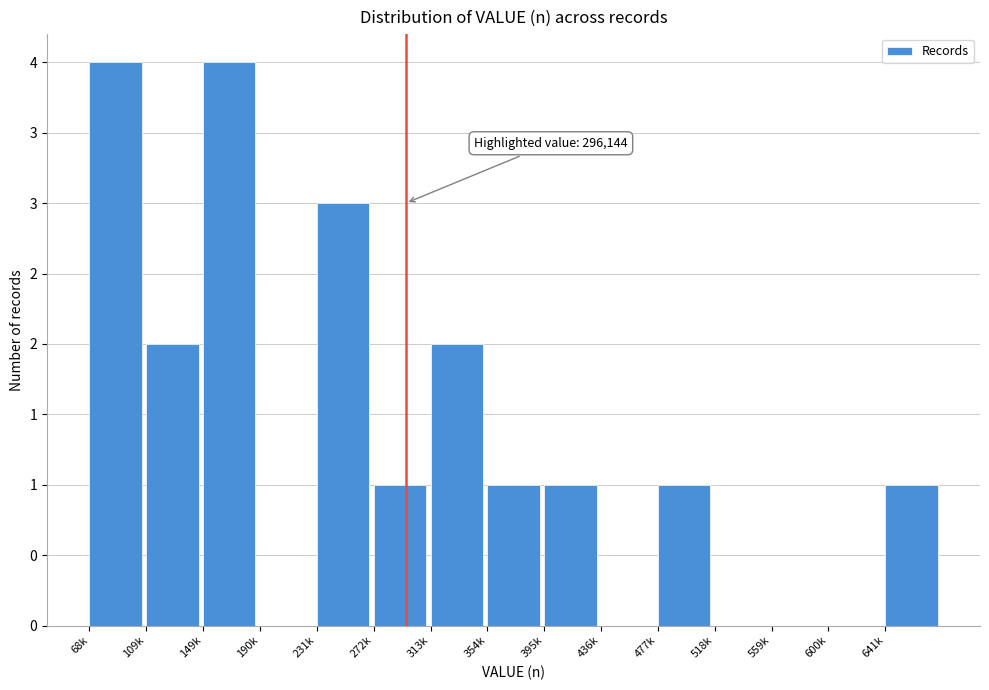

Are the bars horizontal?

No